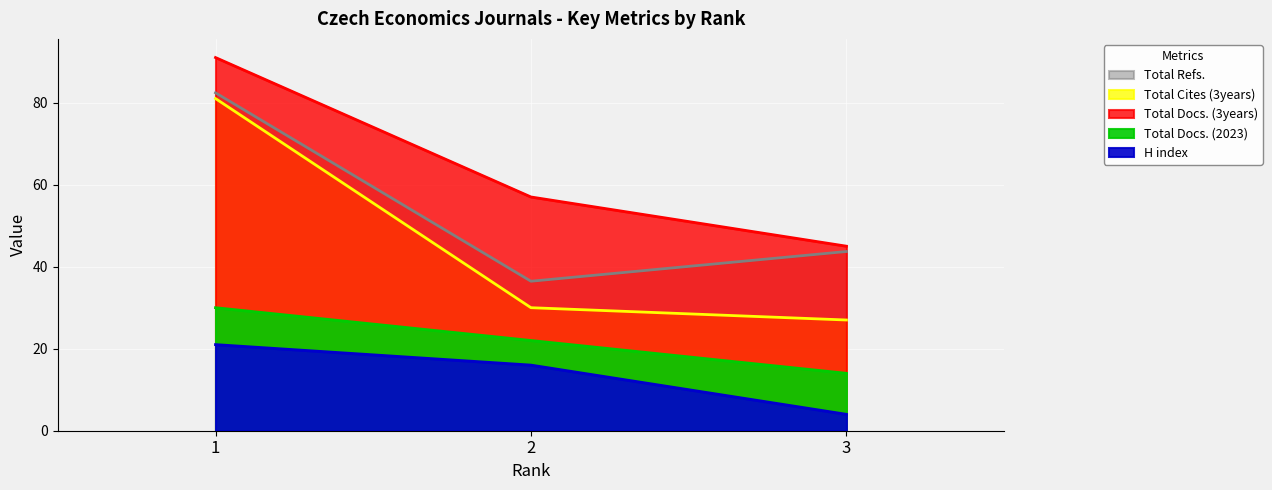

True or false: Total Docs. (3years) has a value of 91.0 at 1.

True